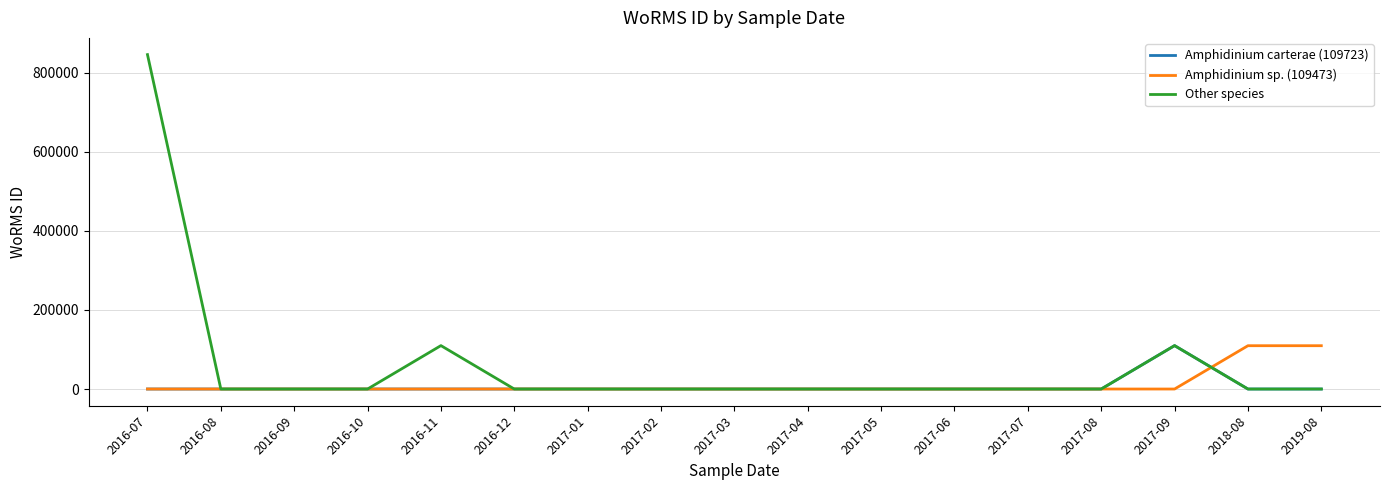

What is the difference between the second highest and second lowest values in the Amphidinium sp. (109473) series?

109473